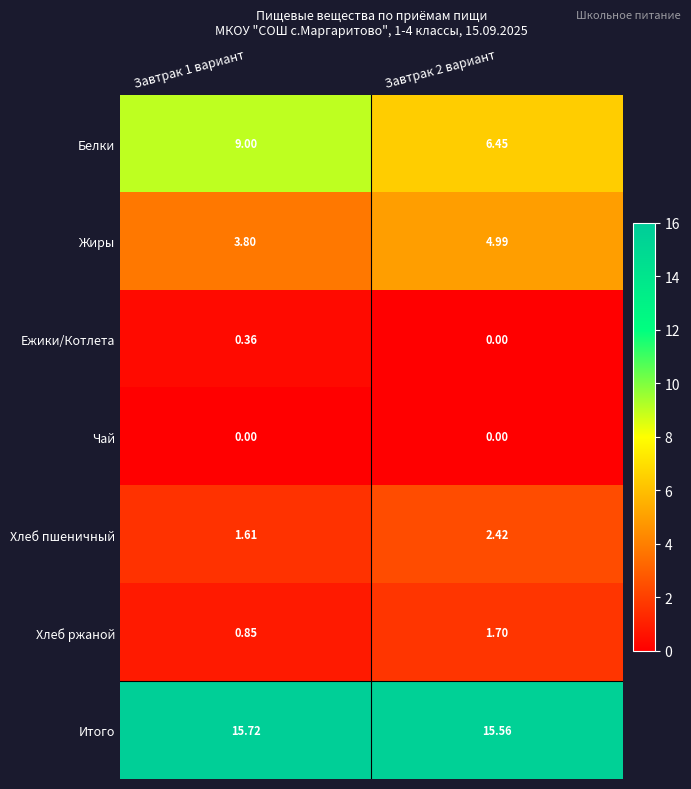

What is the difference between the highest and lowest values at Завтрак 1 вариант?

15.7